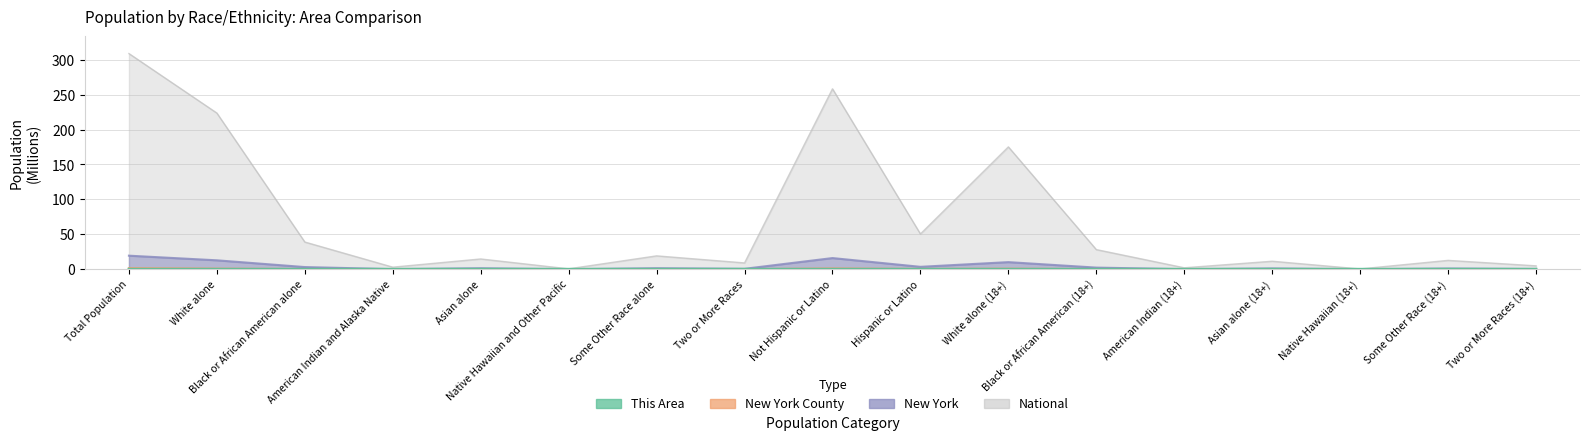

True or false: National and This Area cross at least once.

False